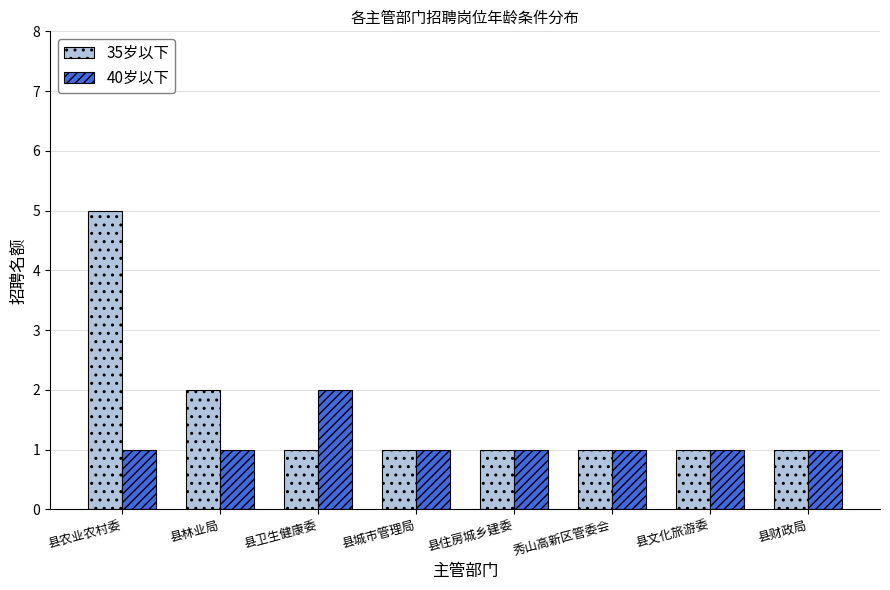

Where is 35岁以下 nearest to the value 3?

县林业局